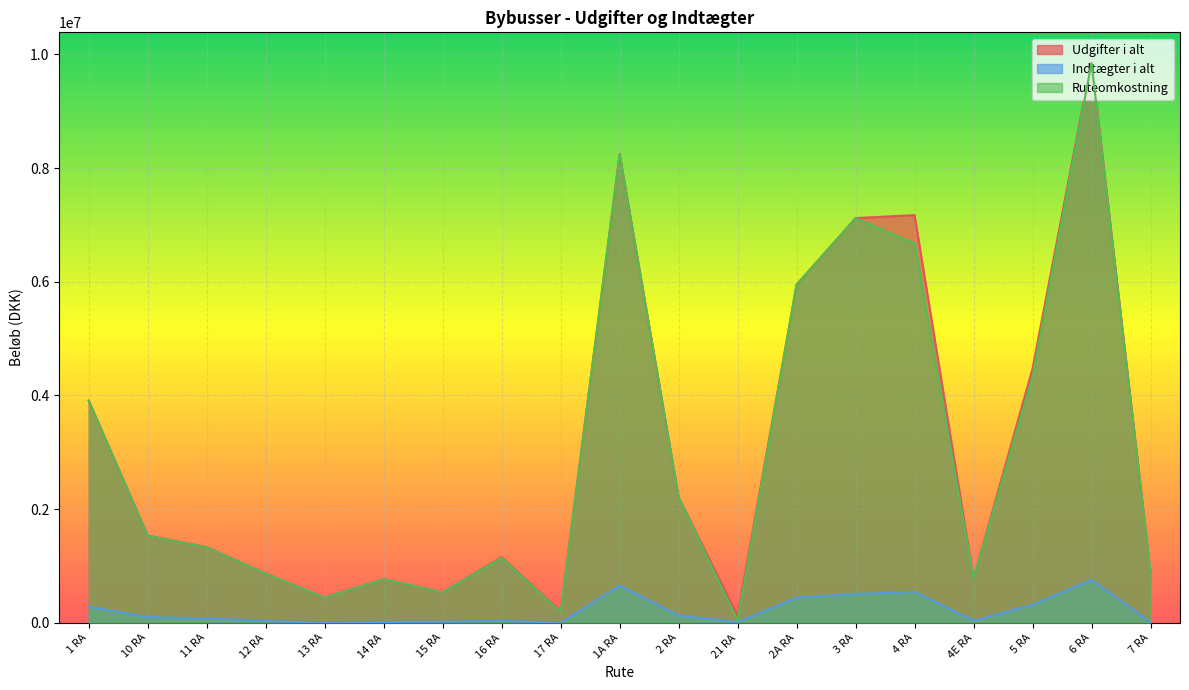

What position from the right is 4 RA?

5